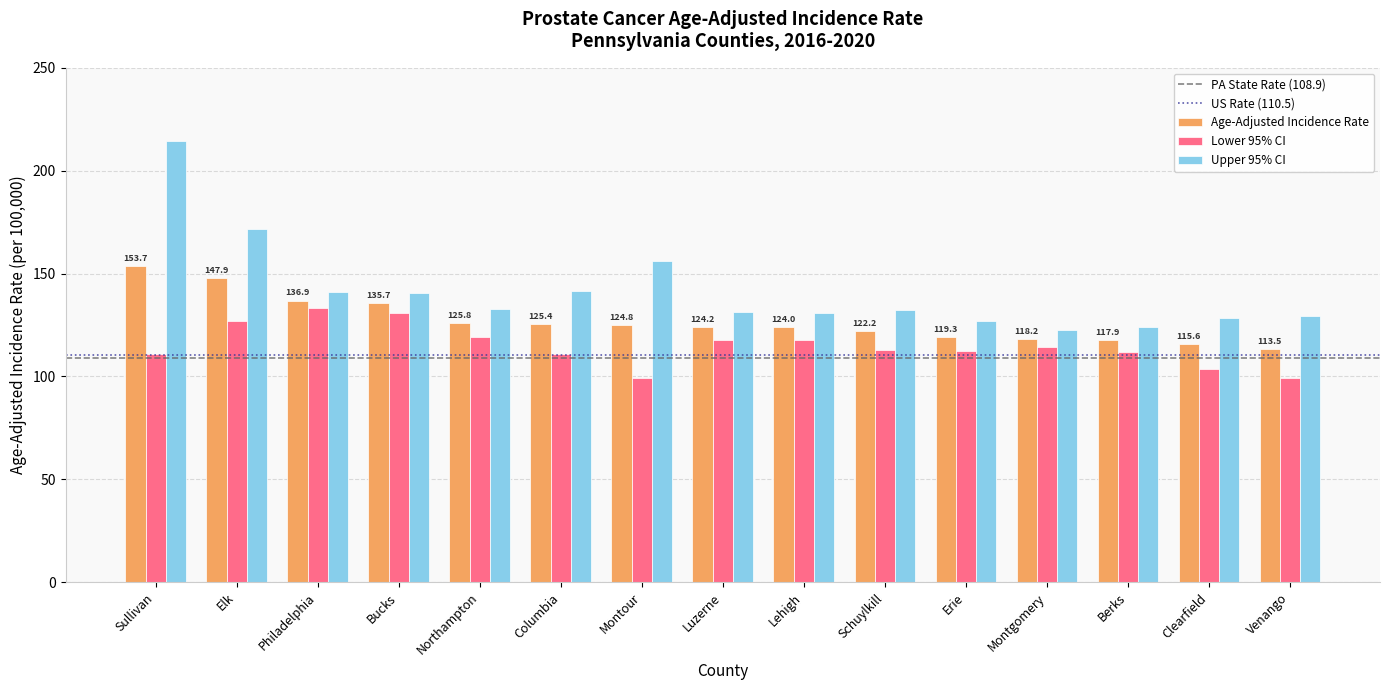

Which series has the largest total across all categories?

Upper 95% CI